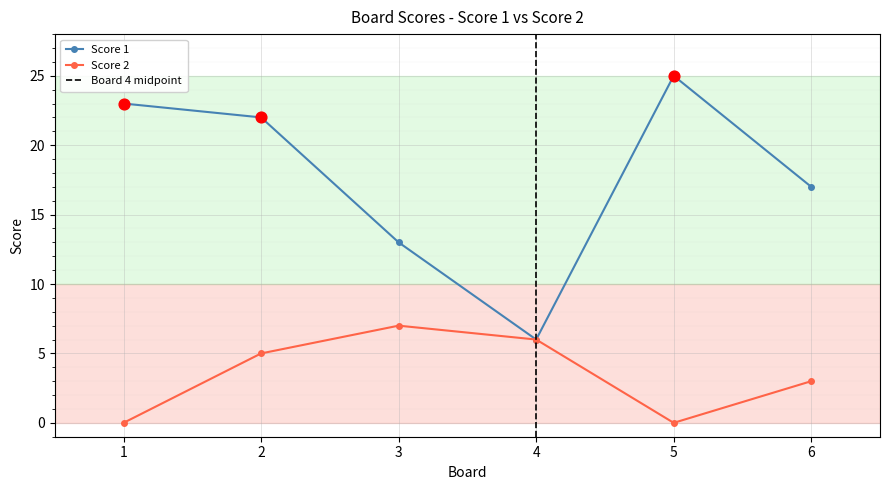

What is the total value across all series at 2?

27